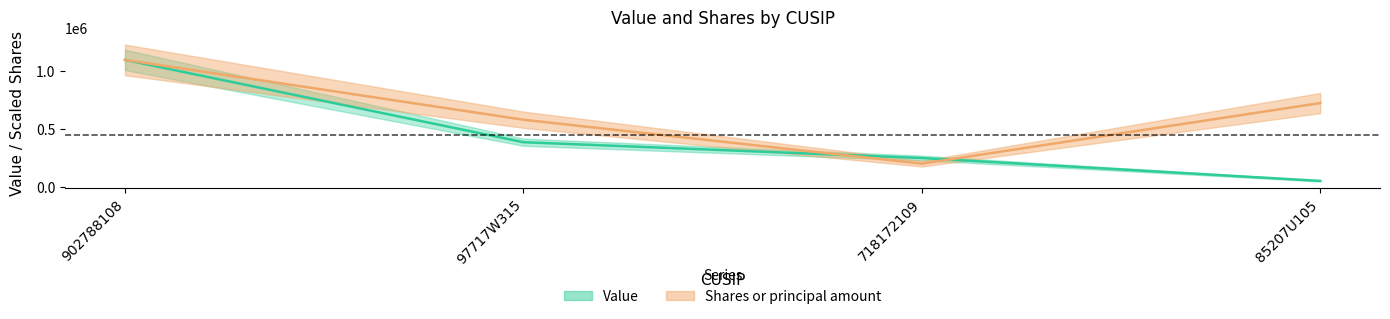

What is the value of the Value point at the 1st from the left?

1096000.0